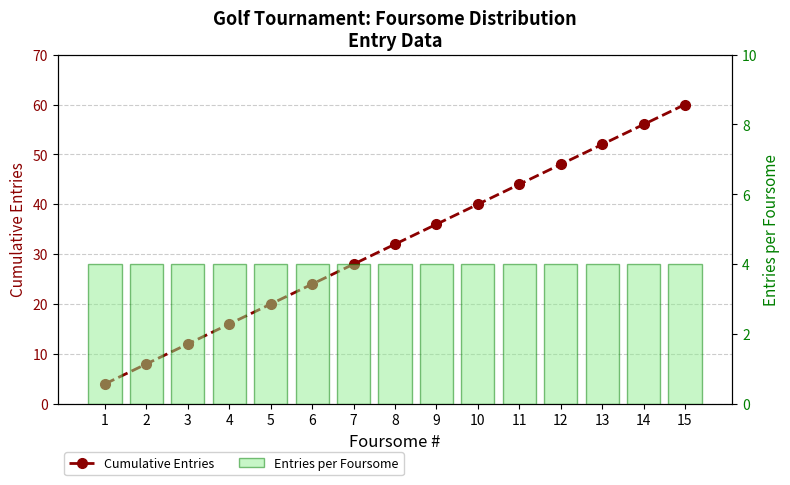

Which category has the lowest value in the Entries per Foursome series?

1